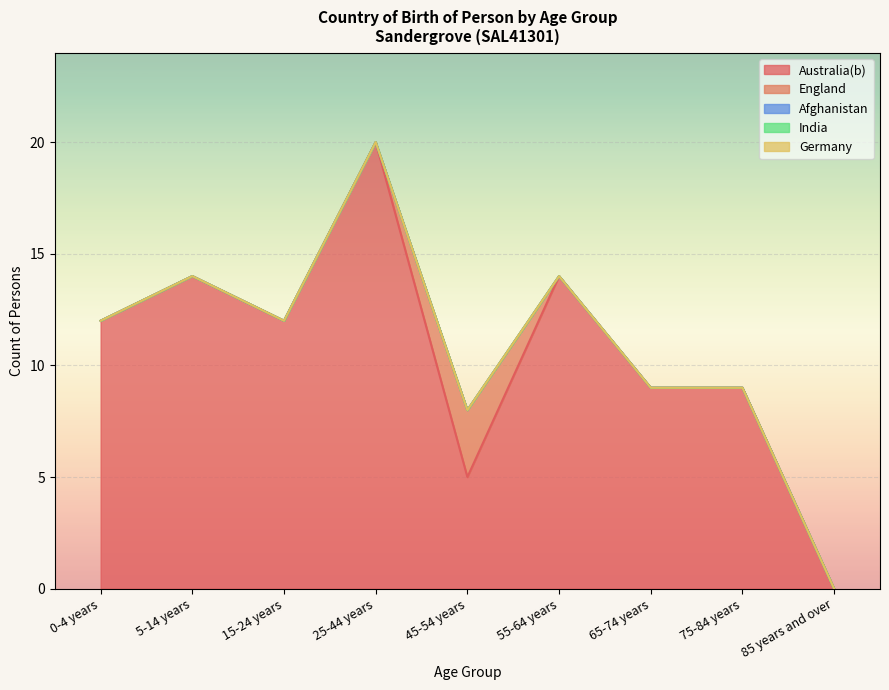

At which category is the sum across all series the highest?

25-44 years